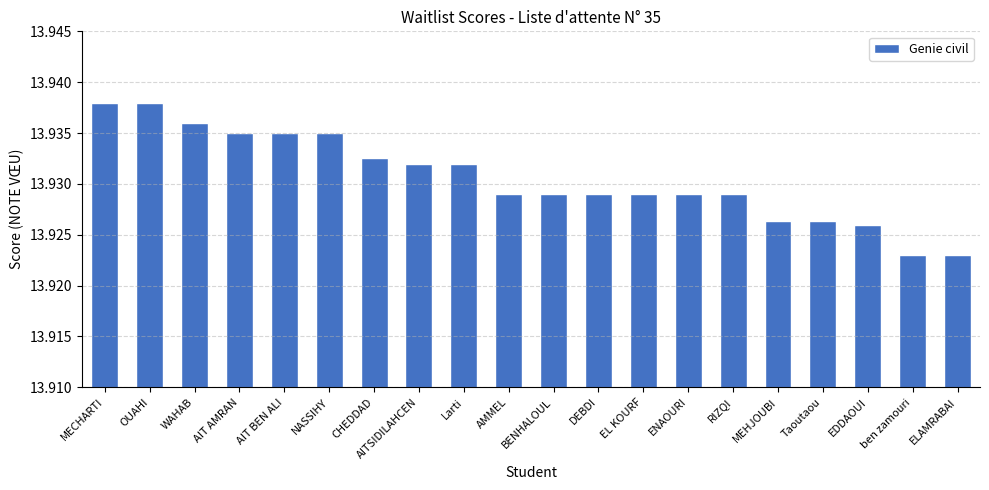

Which has a higher value, MEHJOUBI or AIT BEN ALI?

AIT BEN ALI